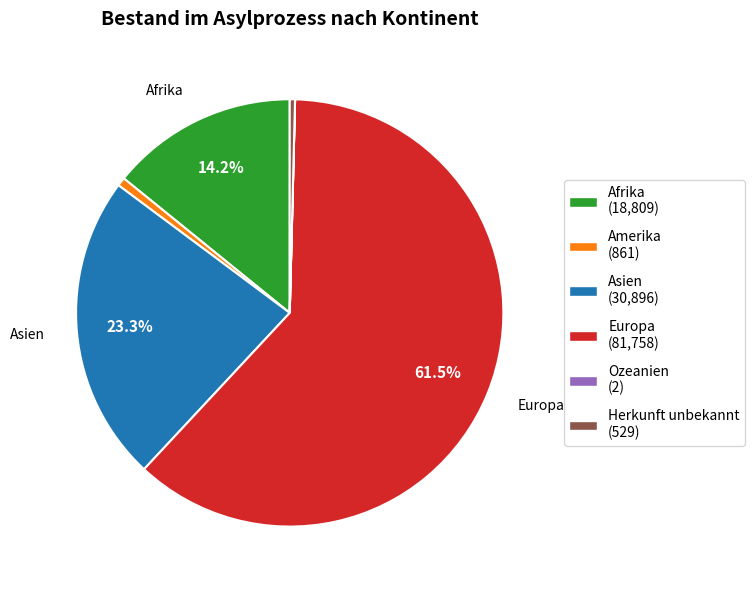

Is the sum of Asien (30,896) and Europa (81,758) greater than half?

Yes